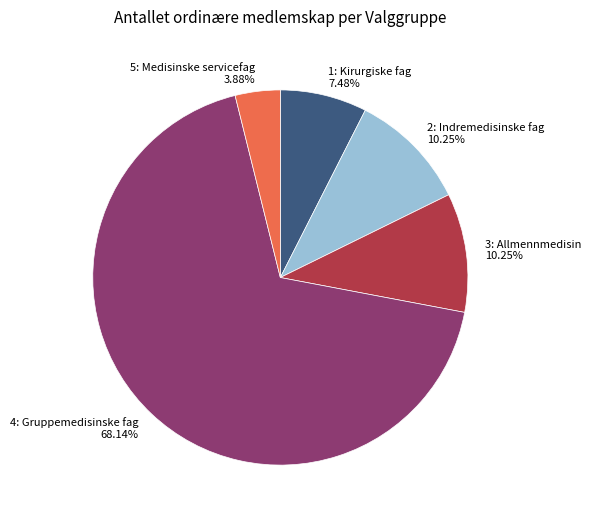

Combined, what portion of the pie is 1: Kirurgiske fag and 3: Allmennmedisin?

17.7%